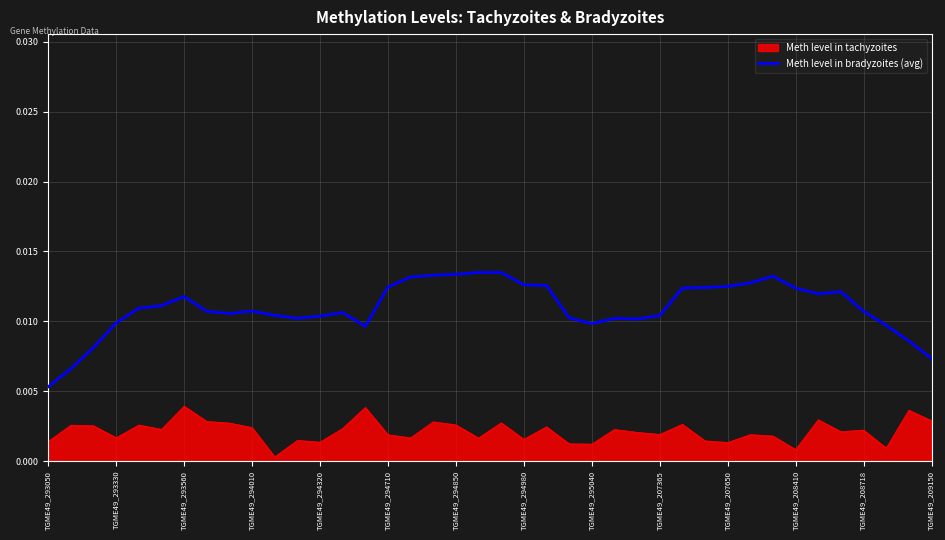

Rank the series by their average value, from lowest to highest.

Meth level in tachyzoites, Meth level in bradyzoites (avg)